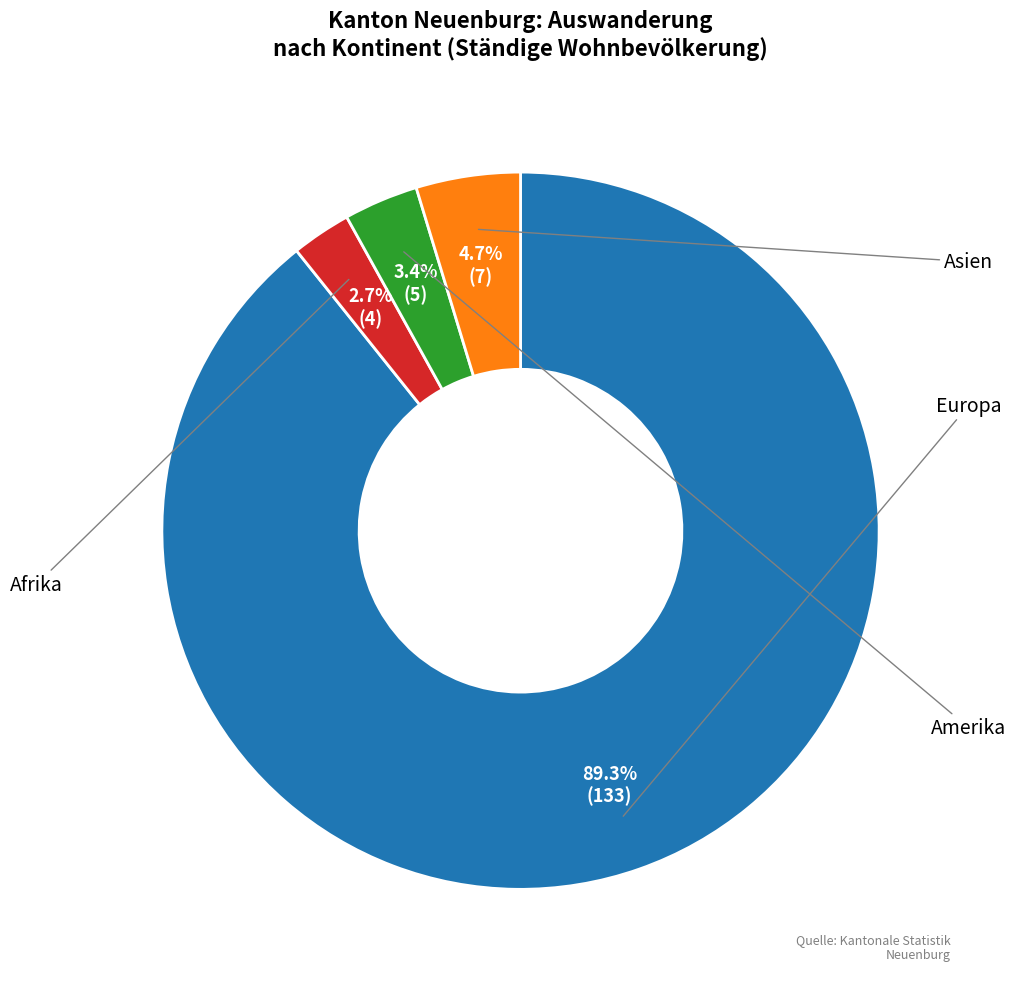

To the nearest percent, what is the difference between the Asien and Afrika slice percentages?

2%